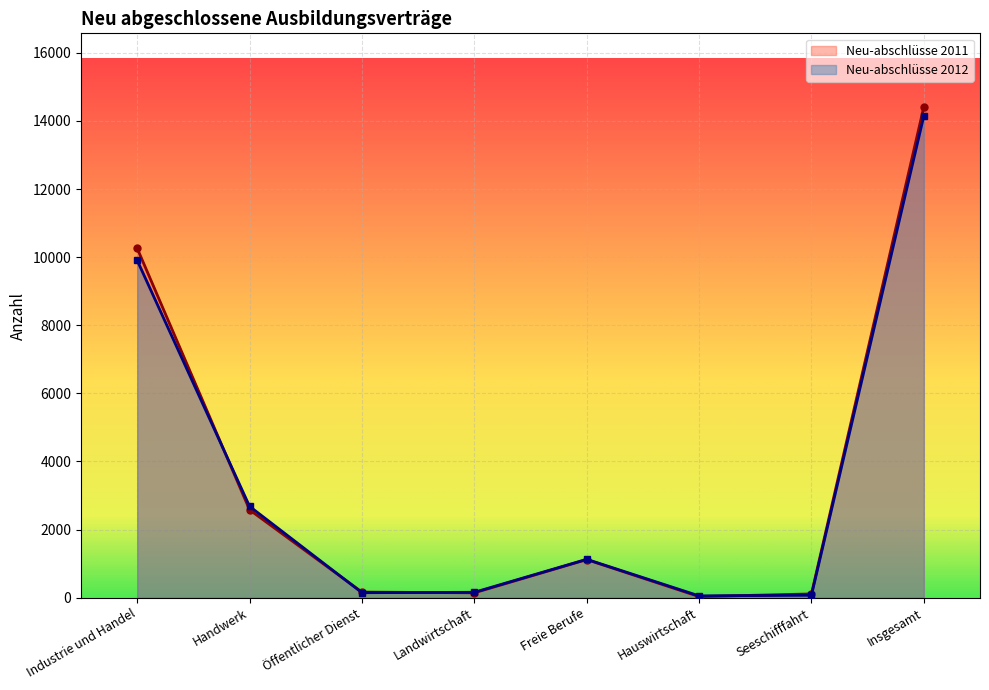

What is the label of the 5th point from the left?

Freie Berufe